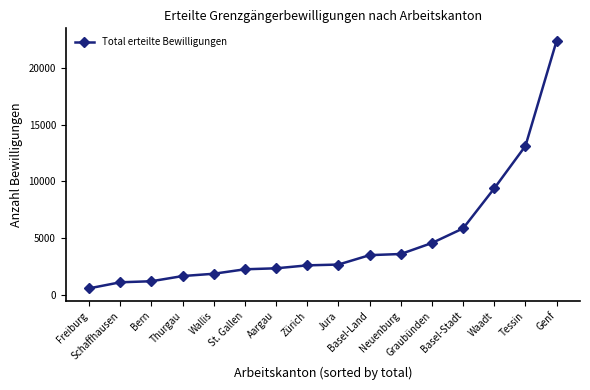

What is the greatest value displayed?

22379